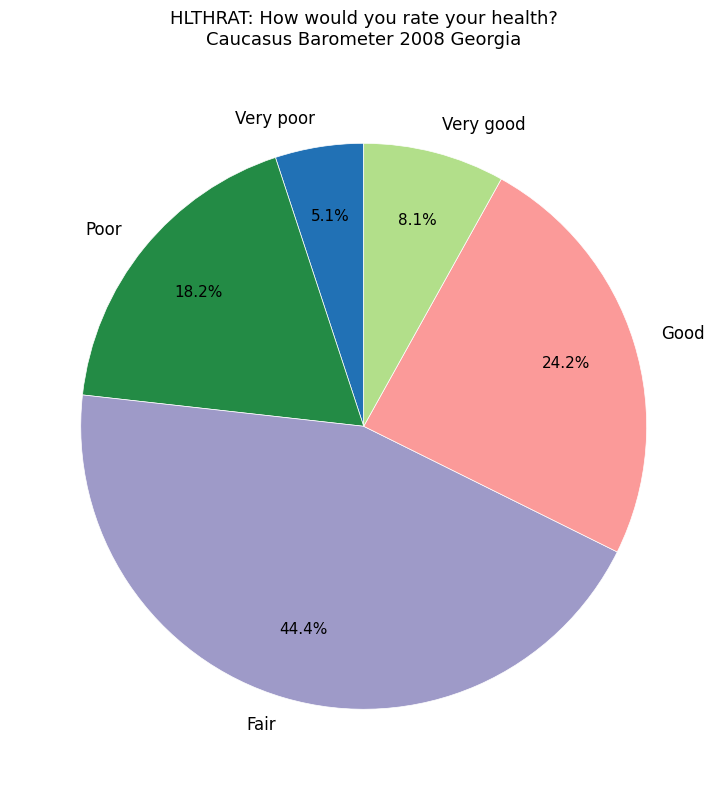

How many slices are in this pie chart?

5